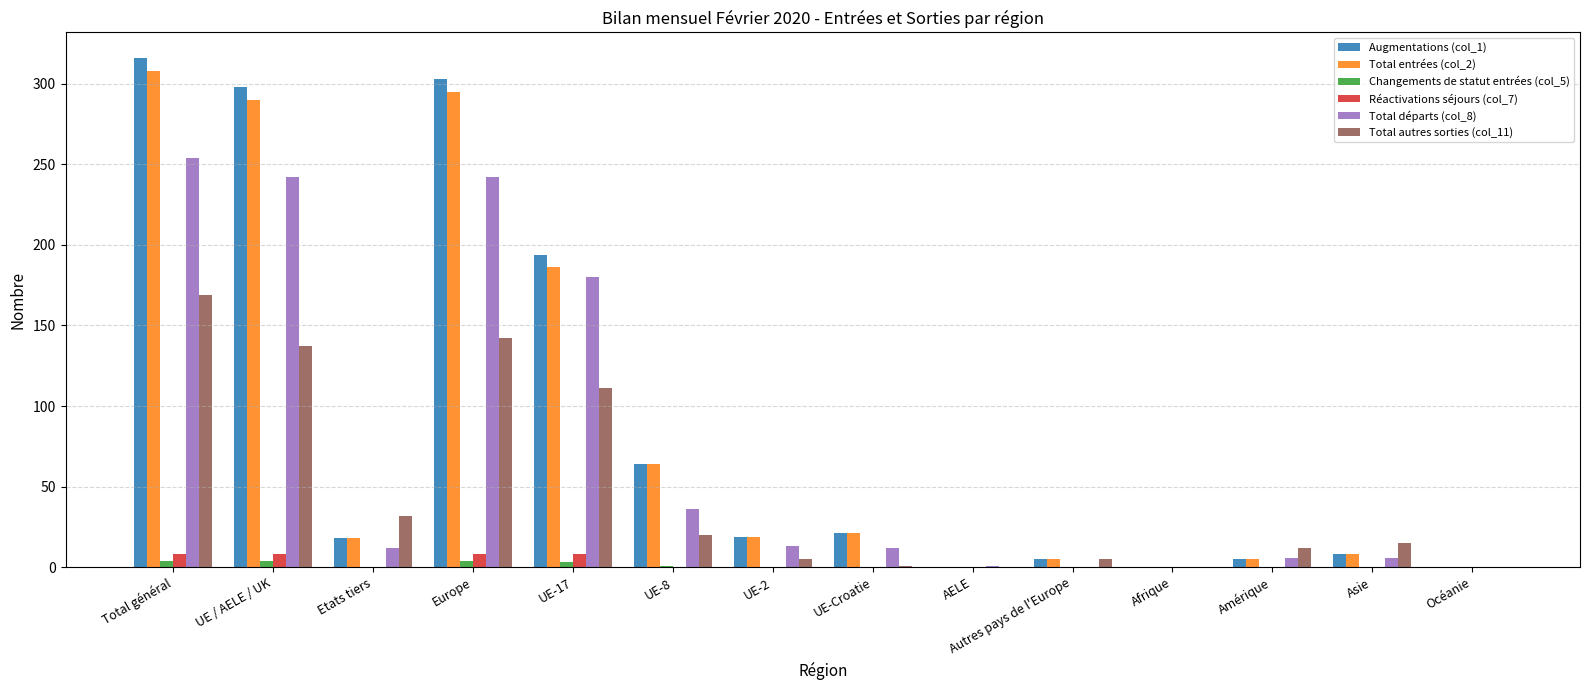

Is the value of Total entrées (col_2) at Europe greater than the value of Changements de statut entrées (col_5) at Total général?

Yes